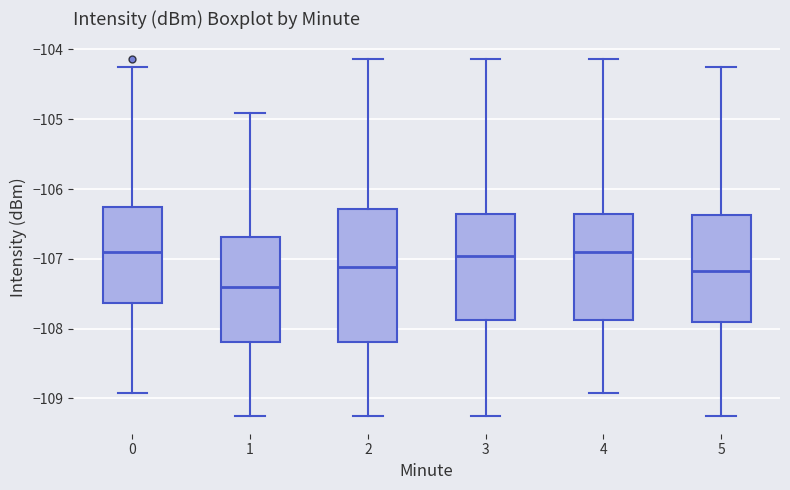

Reading left to right, transcribe this box plot: for each box, give where its median line is, the range the box spans, and where its two whiskers end, as read against the y-axis. The values are not printed on the chart, so give them approximately, as read against the axis.

0: median -106.9, box -107.6 to -106.3, whiskers -108.9 to -104.2
1: median -107.4, box -108.2 to -106.7, whiskers -109.3 to -104.9
2: median -107.1, box -108.2 to -106.3, whiskers -109.3 to -104.1
3: median -107.0, box -107.9 to -106.4, whiskers -109.3 to -104.1
4: median -106.9, box -107.9 to -106.4, whiskers -108.9 to -104.1
5: median -107.2, box -107.9 to -106.4, whiskers -109.3 to -104.2